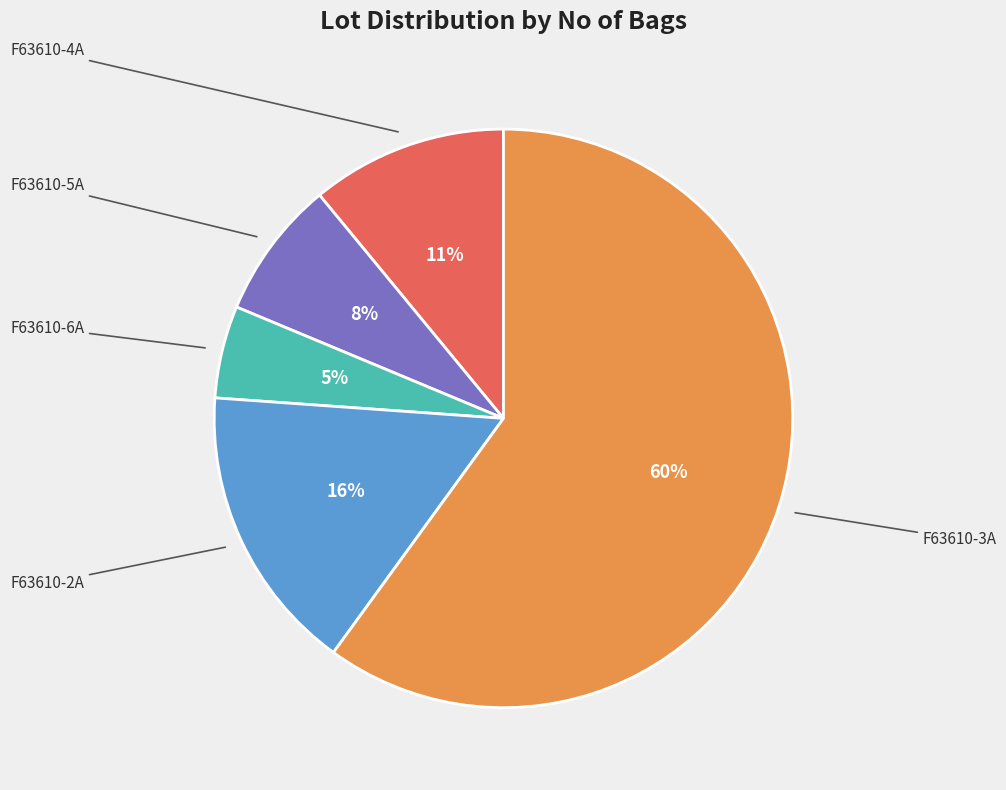

Is there any slice that represents more than half of the pie?

Yes